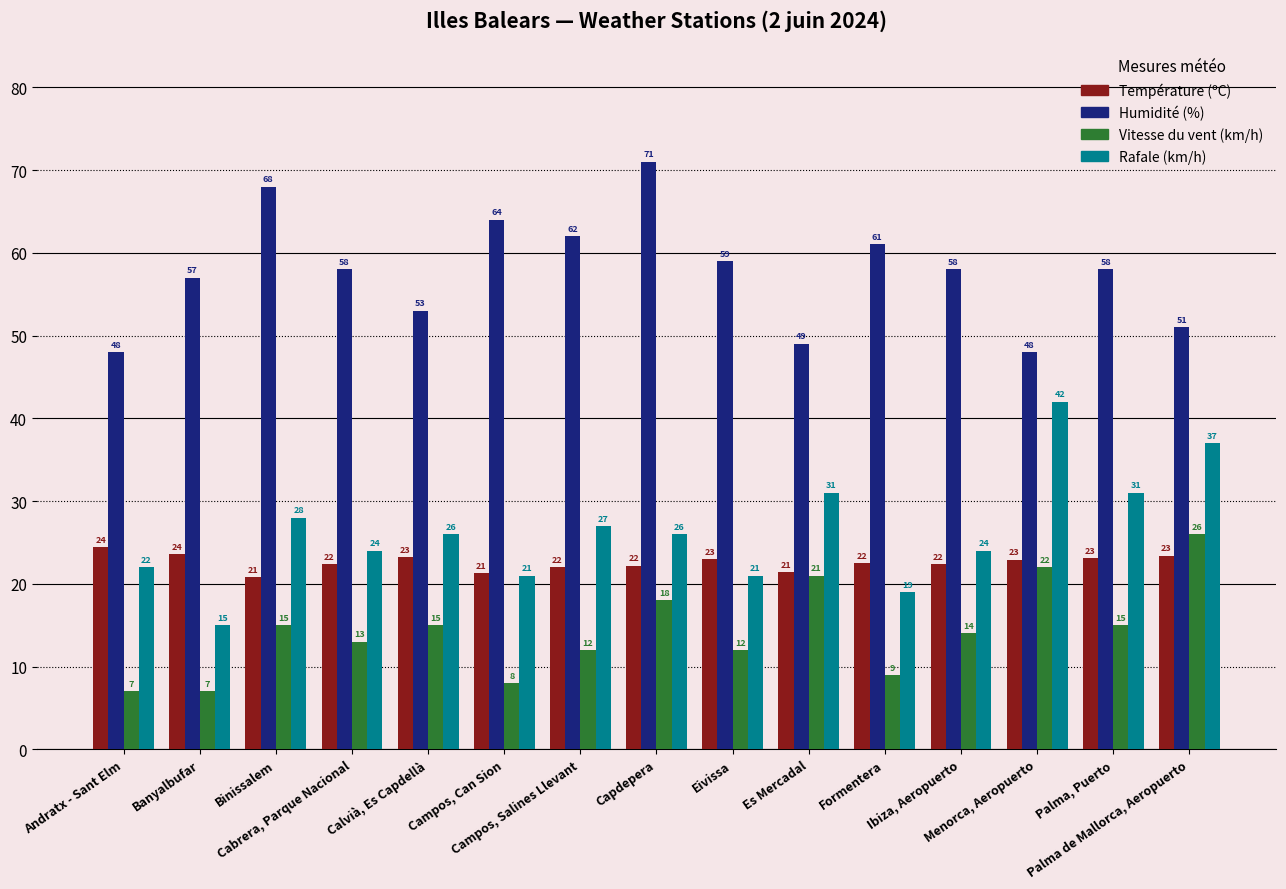

What is the label of the 9th bar from the right?

Campos, Salines Llevant